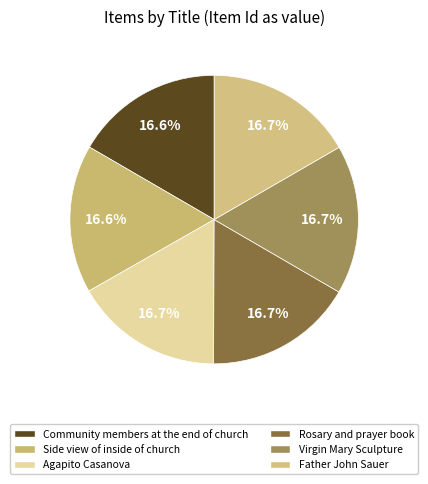

What percentage do Rosary and prayer book and Community members at the end of church together represent?

33.3%